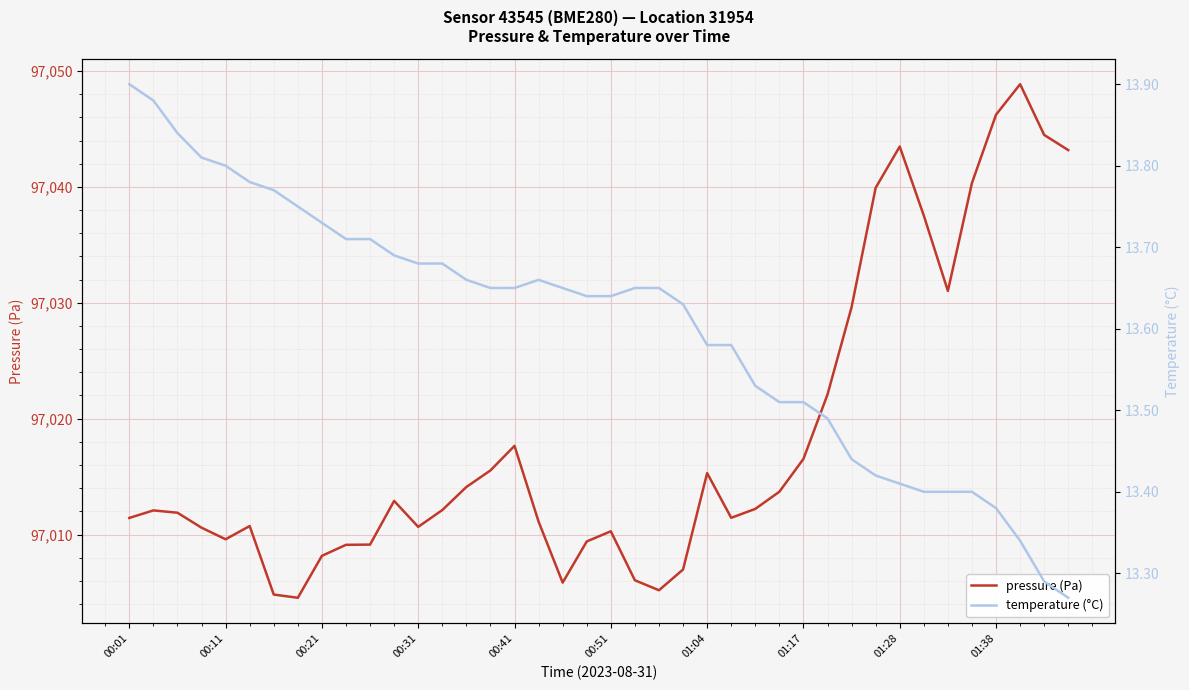

At which label is temperature (°C) closest to 13?

39